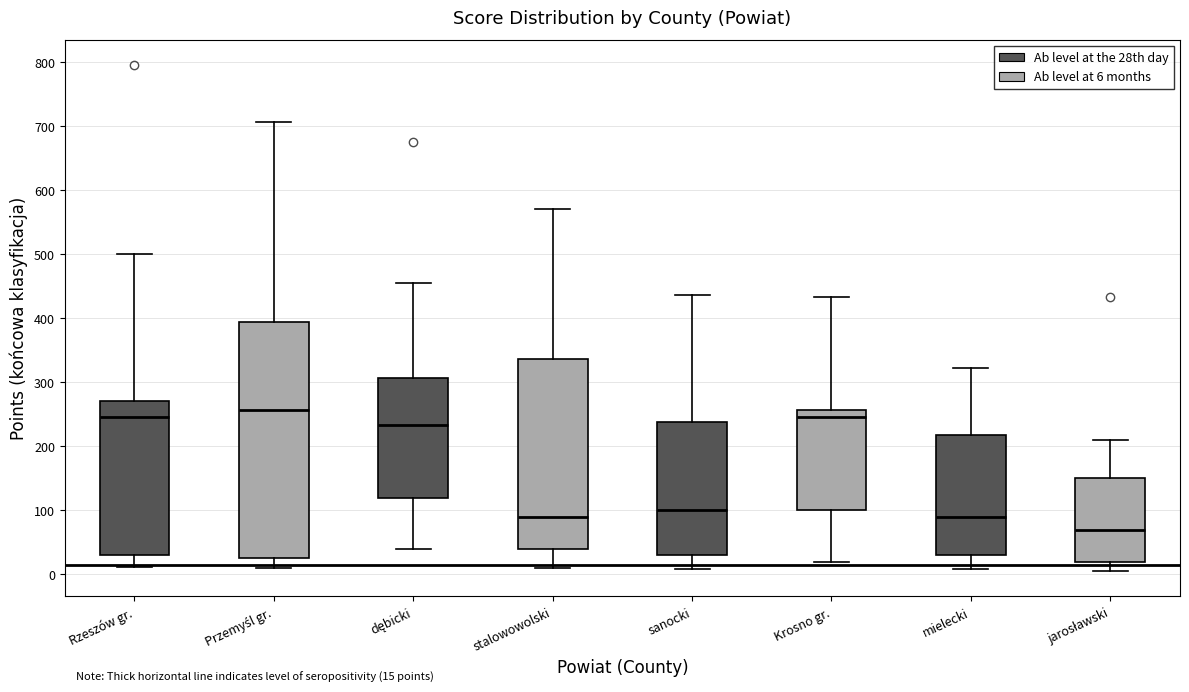

Which box is the tallest, from its lower edge to its upper edge?

Przemyśl gr.